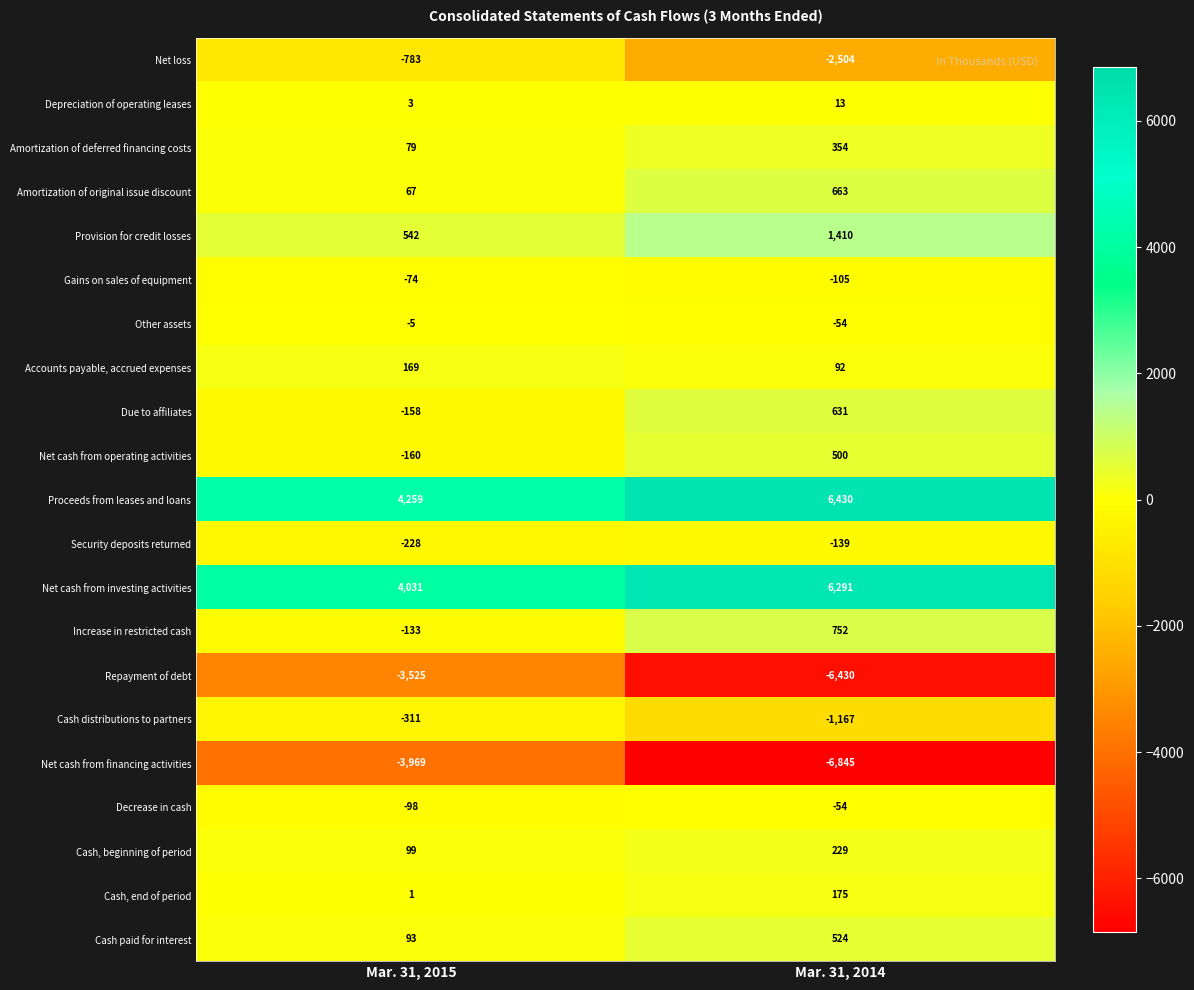

Which series has the widest spread of values?

Repayment of debt